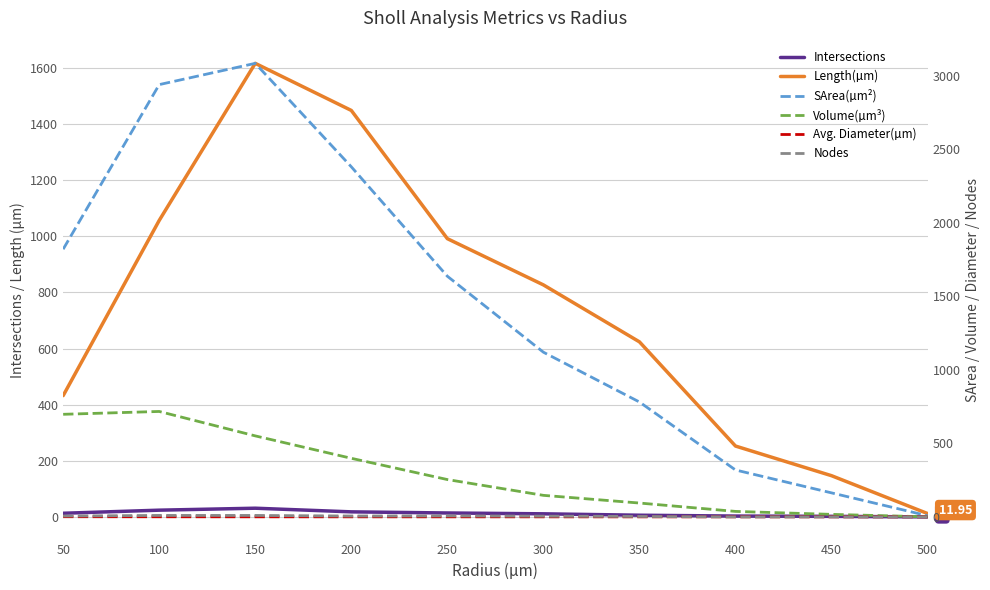

The value of SArea(µm²) at 50 is 981.8. True or false?

False